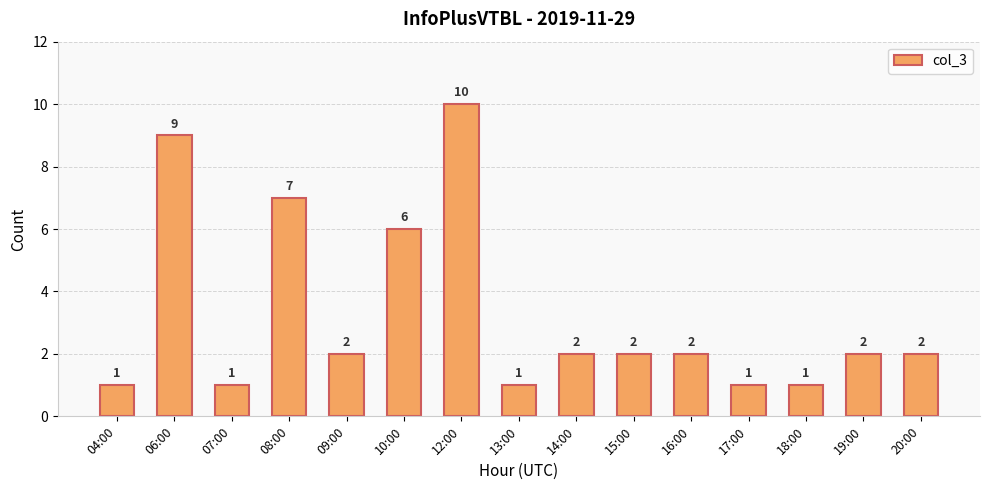

What is the sum of the values at 13:00 and 14:00?

3